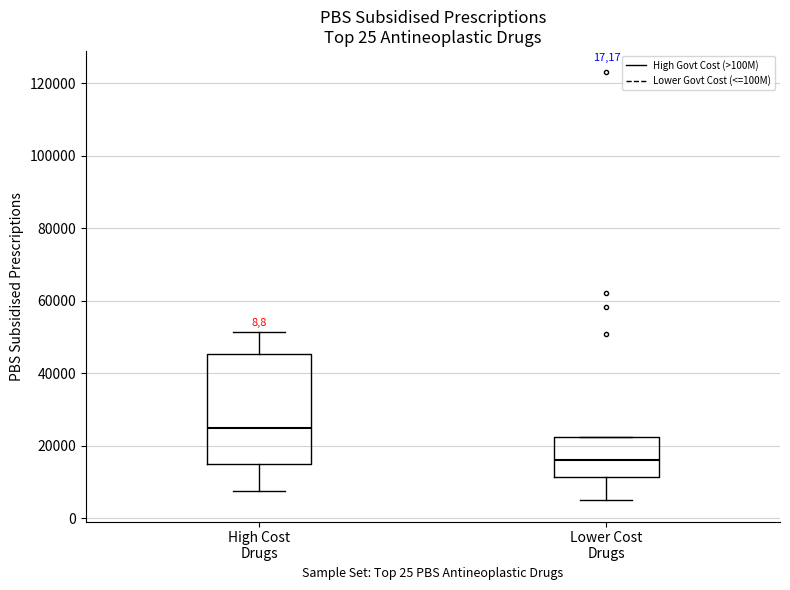

Comparing the boxes themselves (not the whiskers), which one is the tallest?

High Cost Drugs